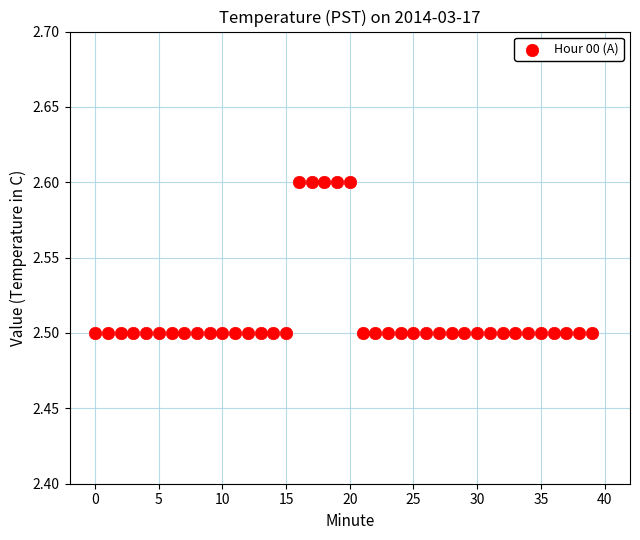

How many points are shown in the scatter plot?

40